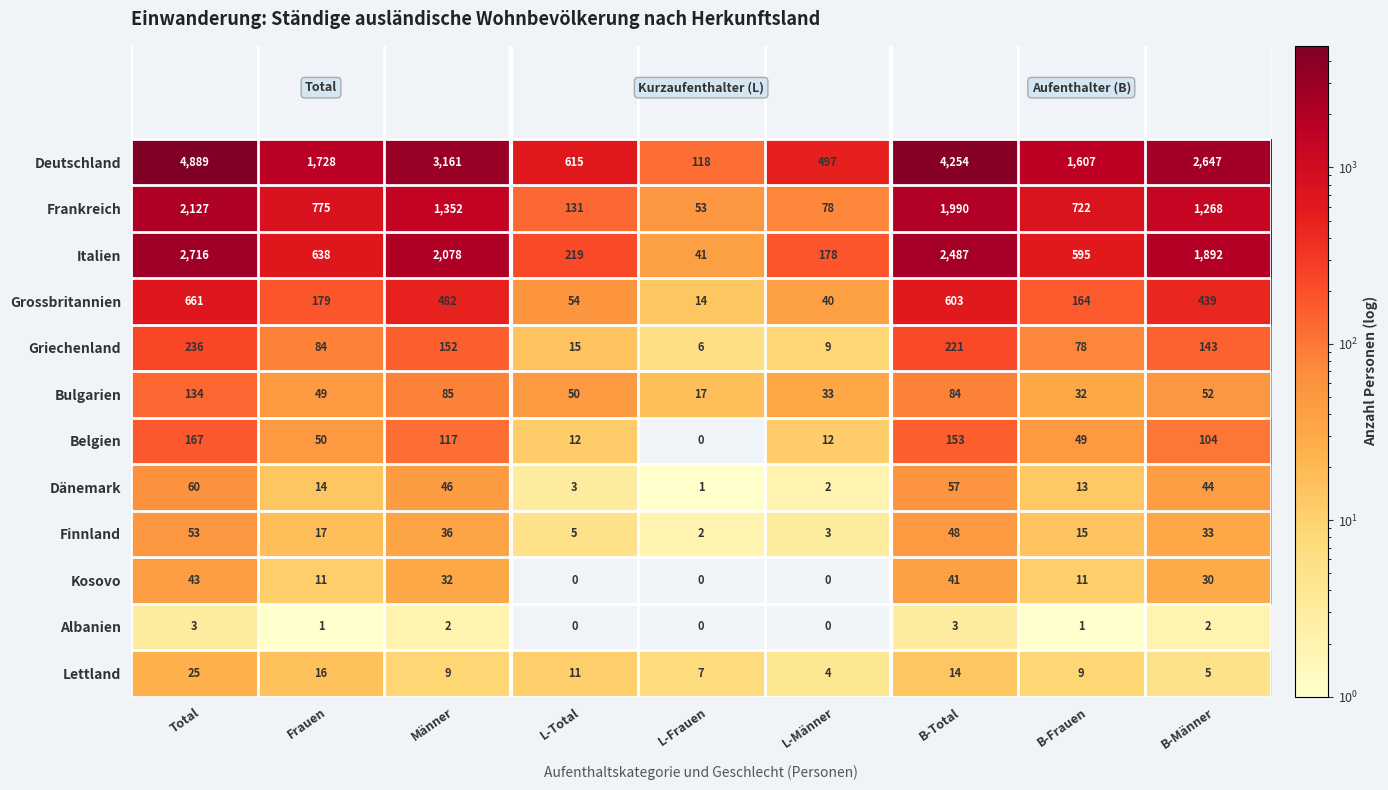

The value of Kosovo at Männer is 19. True or false?

False